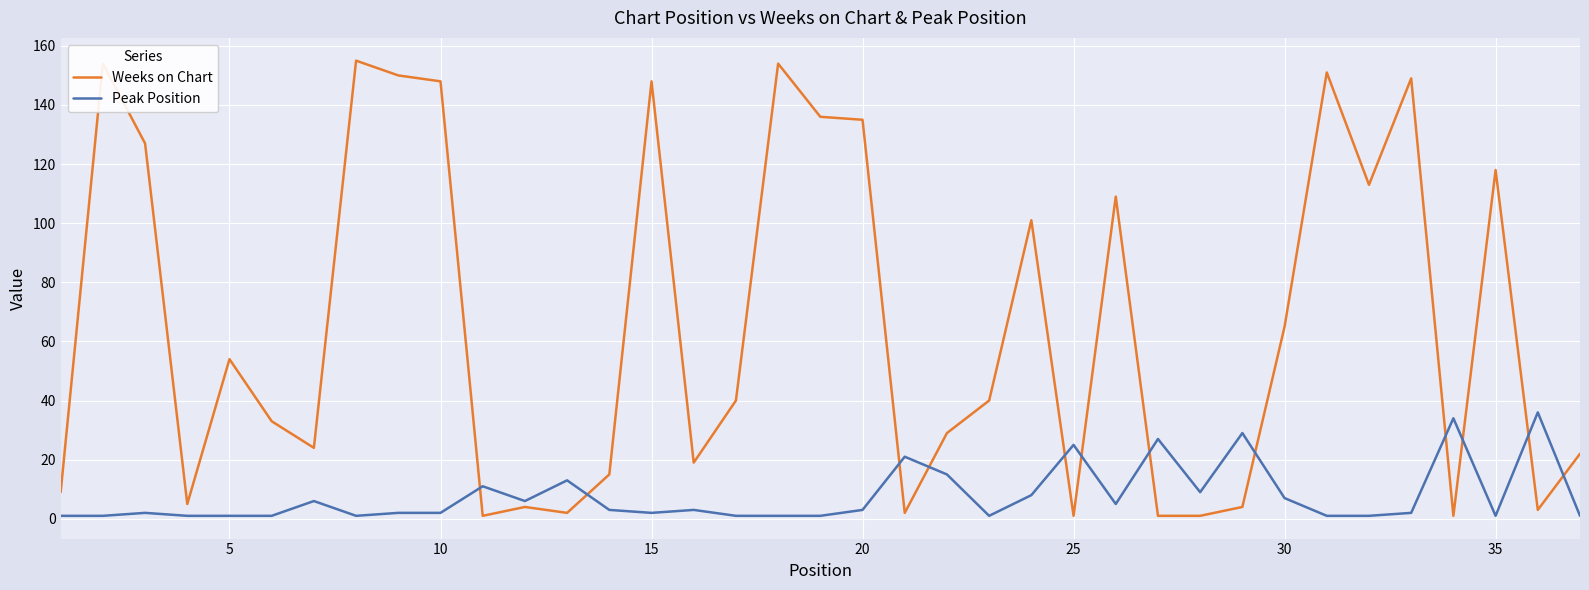

What is the highest value of the Peak Position series?

36